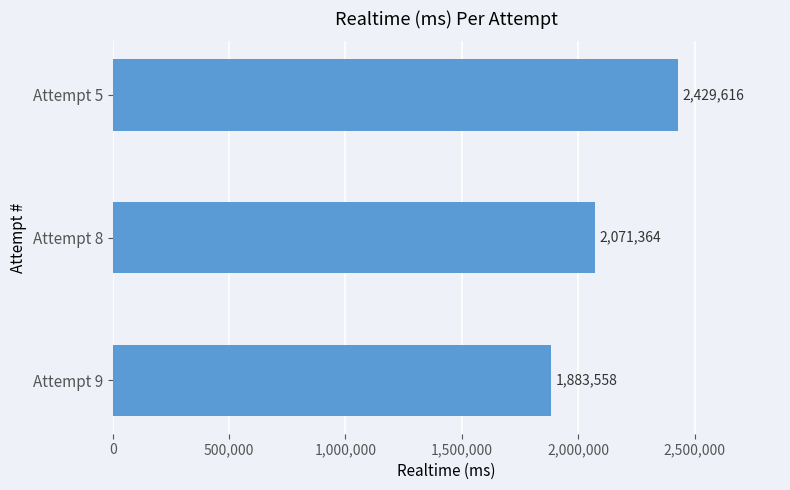

What is the difference between the values at Attempt 8 and Attempt 5?

358252